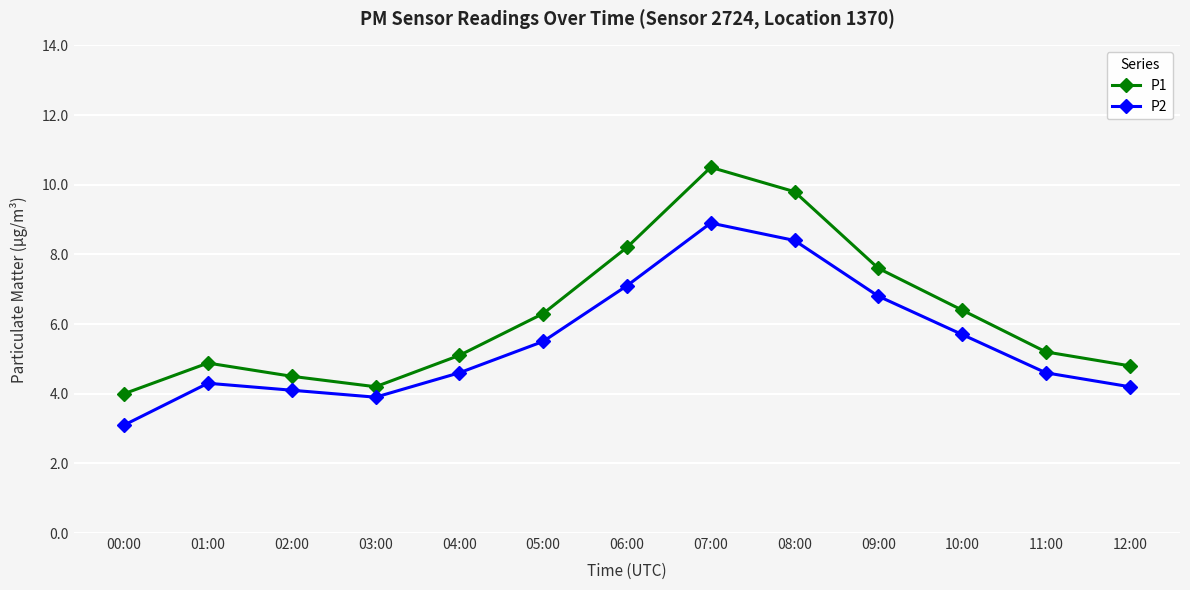

At which category does P2 reach its first local valley?

03:00